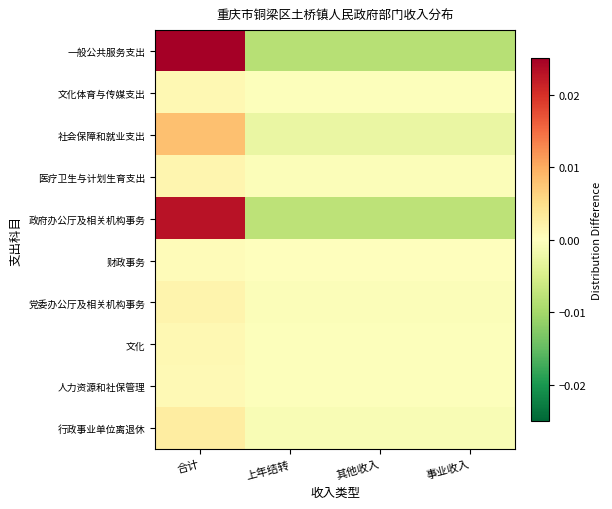

At which category is the sum across all series the highest?

合计